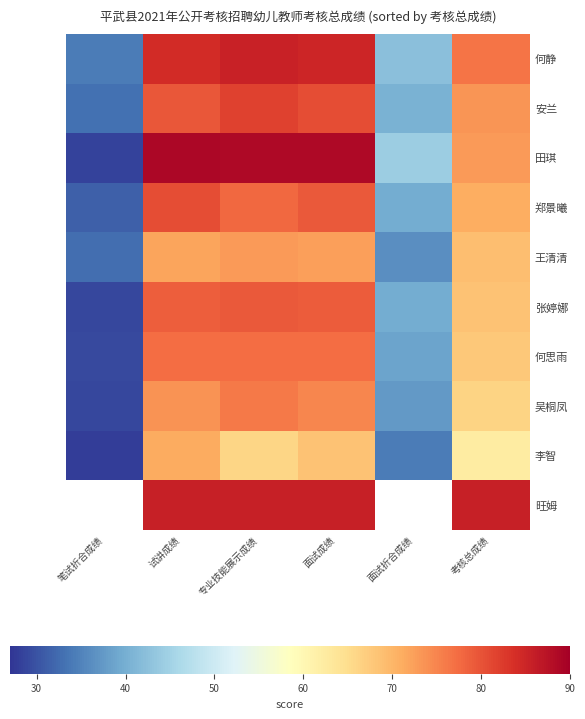

Where is 郑景曦 nearest to the value 55?

面试折合成绩